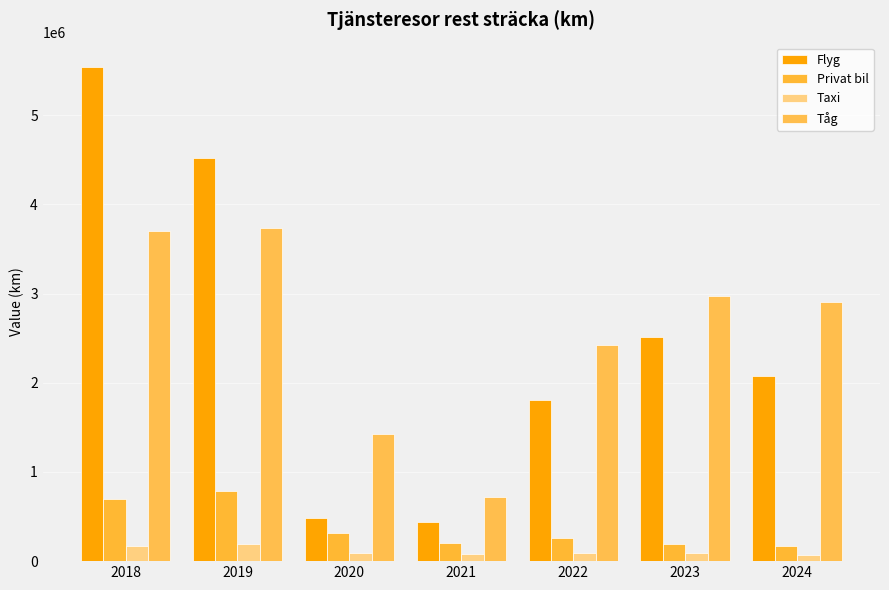

What are all the series names shown in the legend?

Flyg, Privat bil, Taxi, Tåg